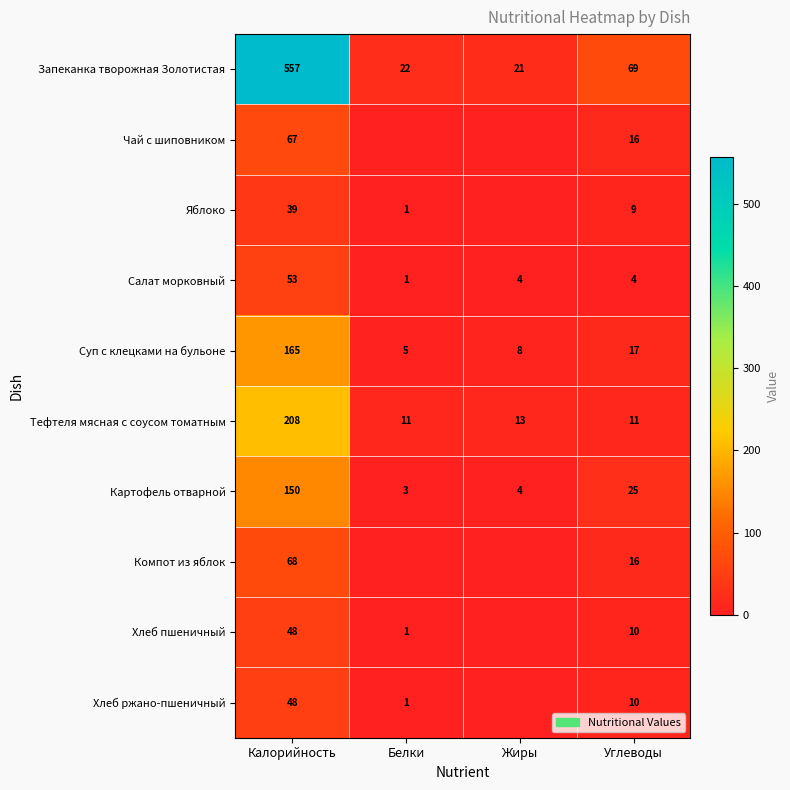

The value of Тефтеля мясная с соусом томатным at Жиры is 13. True or false?

True